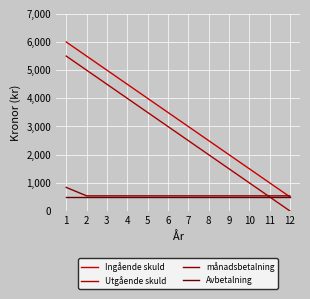

Reading left to right, what are all the values shown in this chart?

Ingående skuld: 6000	5500	5000	4500	4000	3500	3000	2500	2000	1500	1000	500
Utgående skuld: 5500	5000	4500	4000	3500	3000	2500	2000	1500	1000	500	0
månadsbetalning: 834	535	535	535	535	535	535	535	535	535	535	535
Avbetalning: 500	500	500	500	500	500	500	500	500	500	500	500